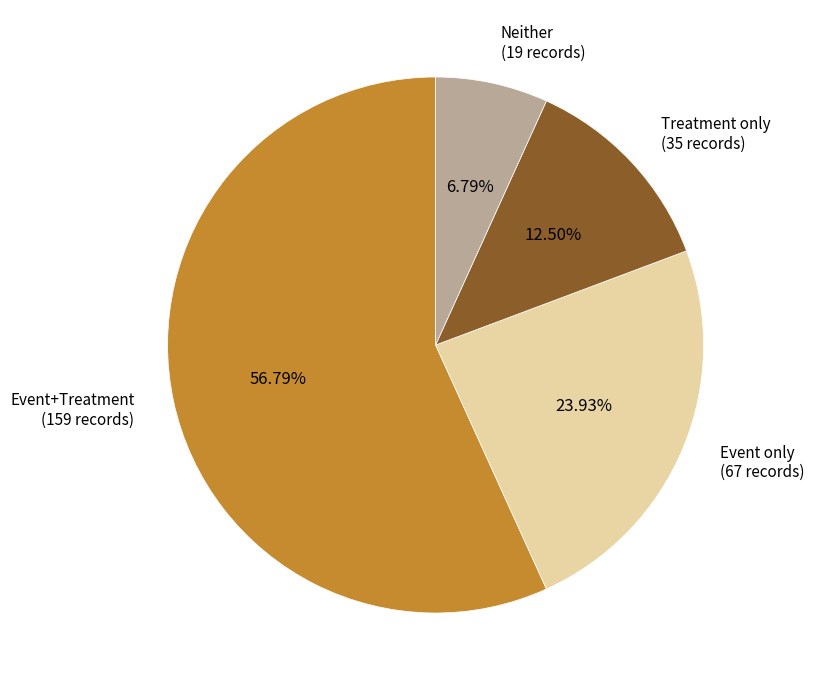

Is there any slice that represents more than half of the pie?

Yes